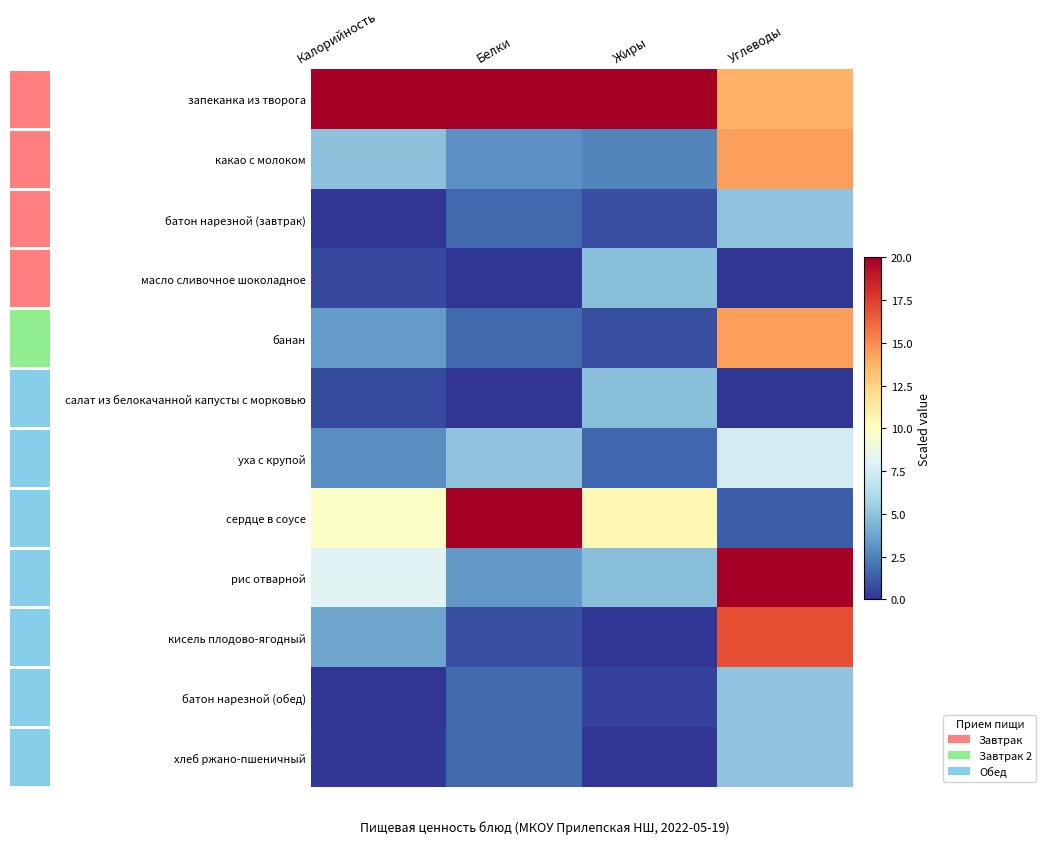

Is it true that рис отварной equals 5.8 at Белки?

False